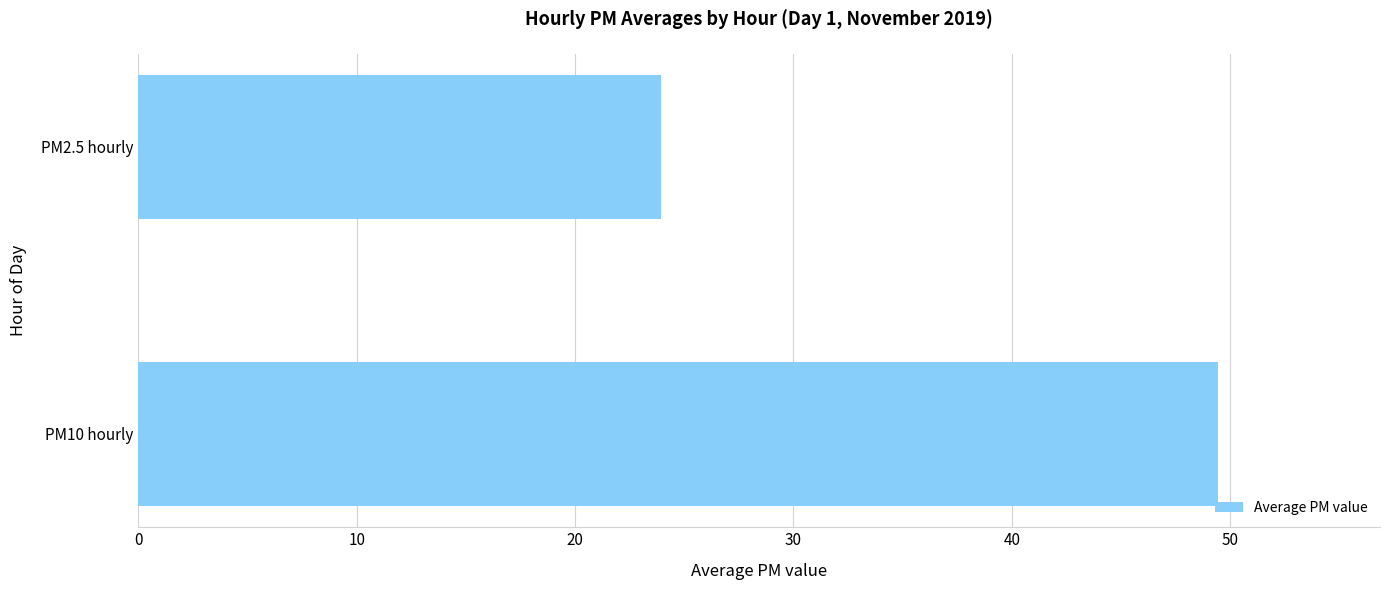

Is it true that the value at PM10 hourly is 49.4?

True